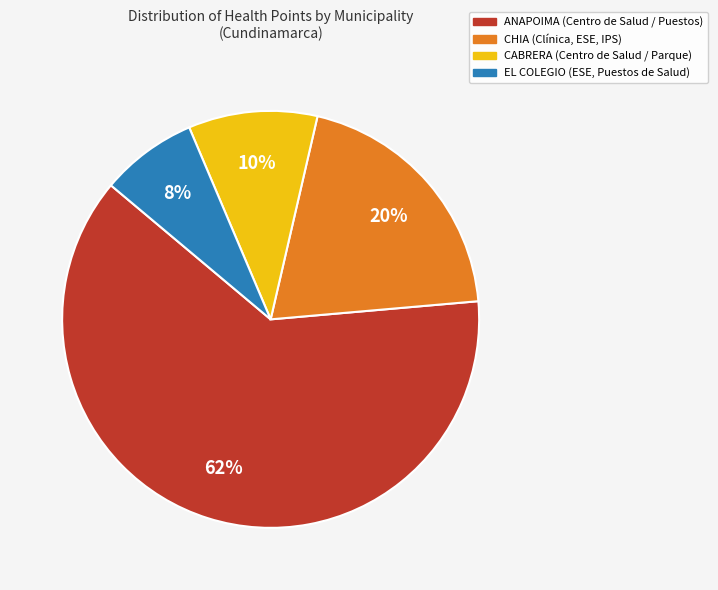

How many slices are in this pie chart?

4